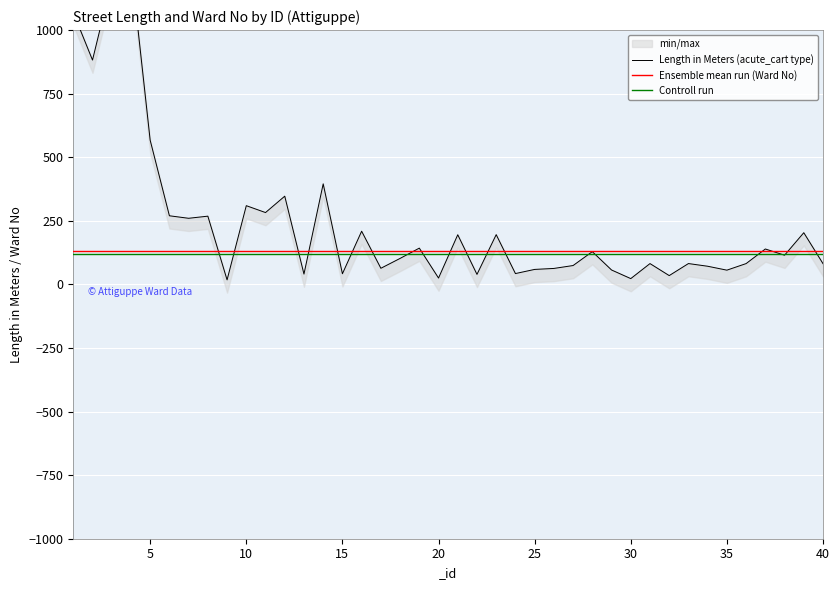

True or false: Ensemble mean run (Ward No) and Controll run cross at least once.

False